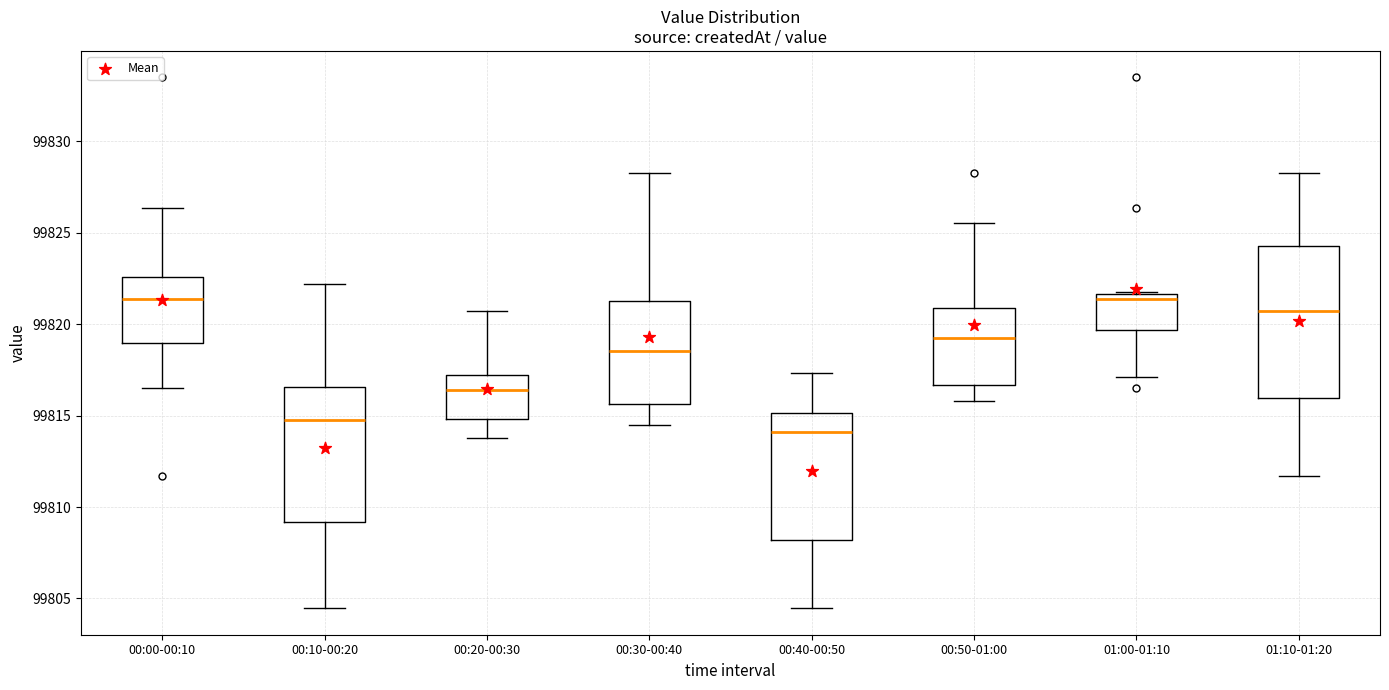

Comparing the boxes themselves (not the whiskers), which one is the tallest?

01:10-01:20